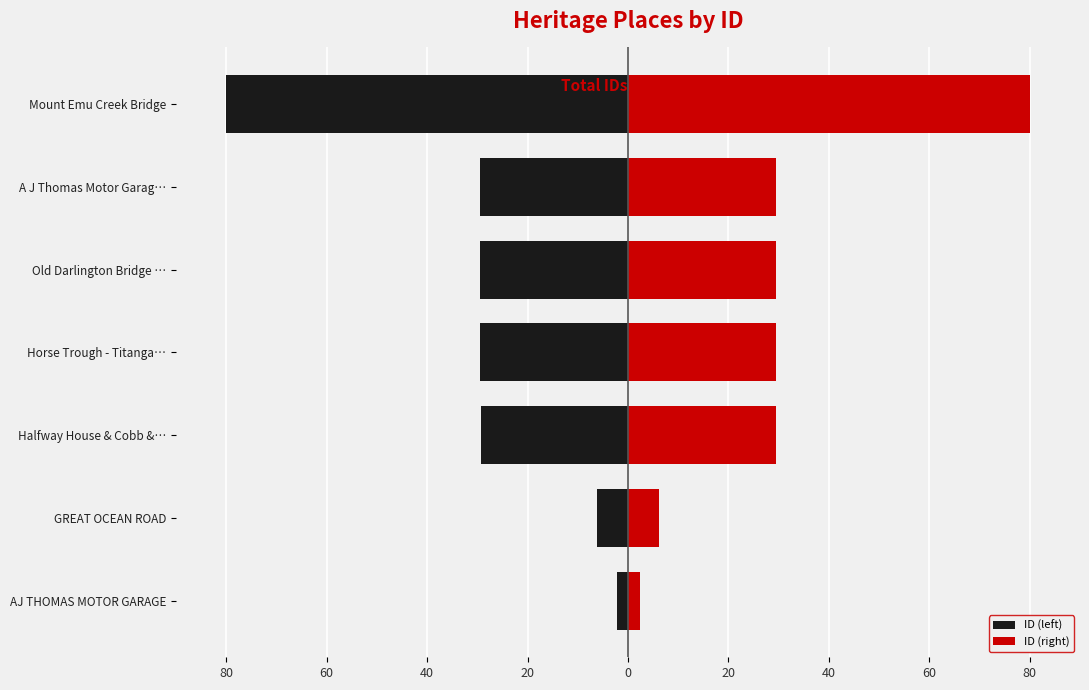

Which series has the widest spread of values?

ID (left)